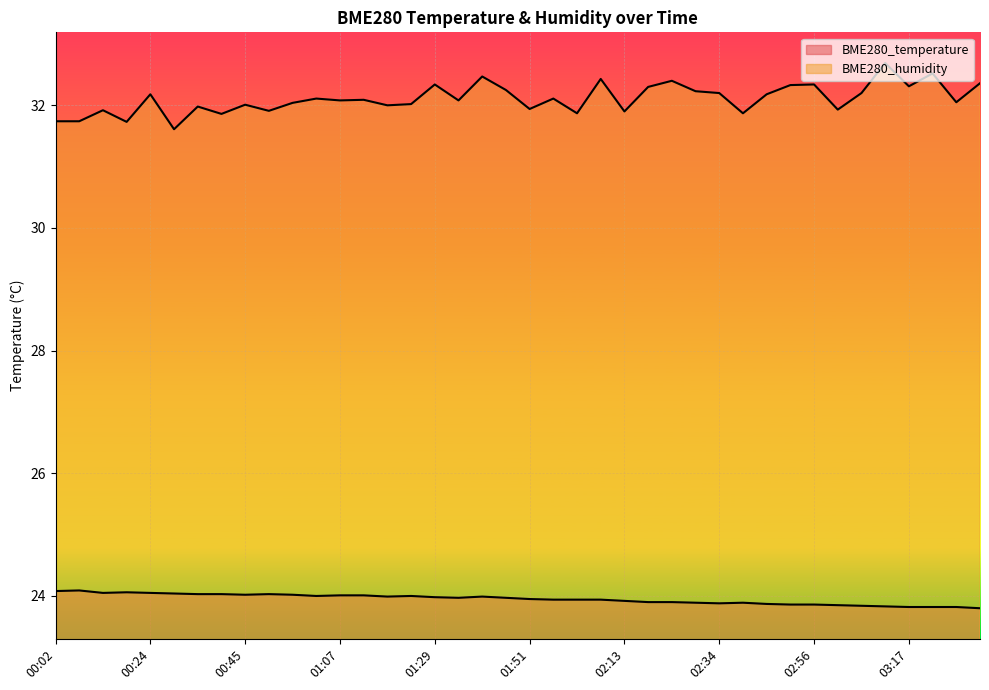

What is the maximum value shown in the chart?

32.7